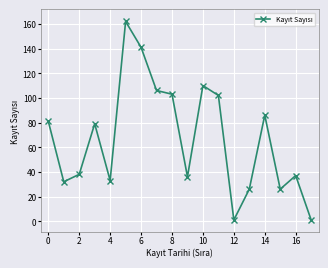

What is the average value?

67